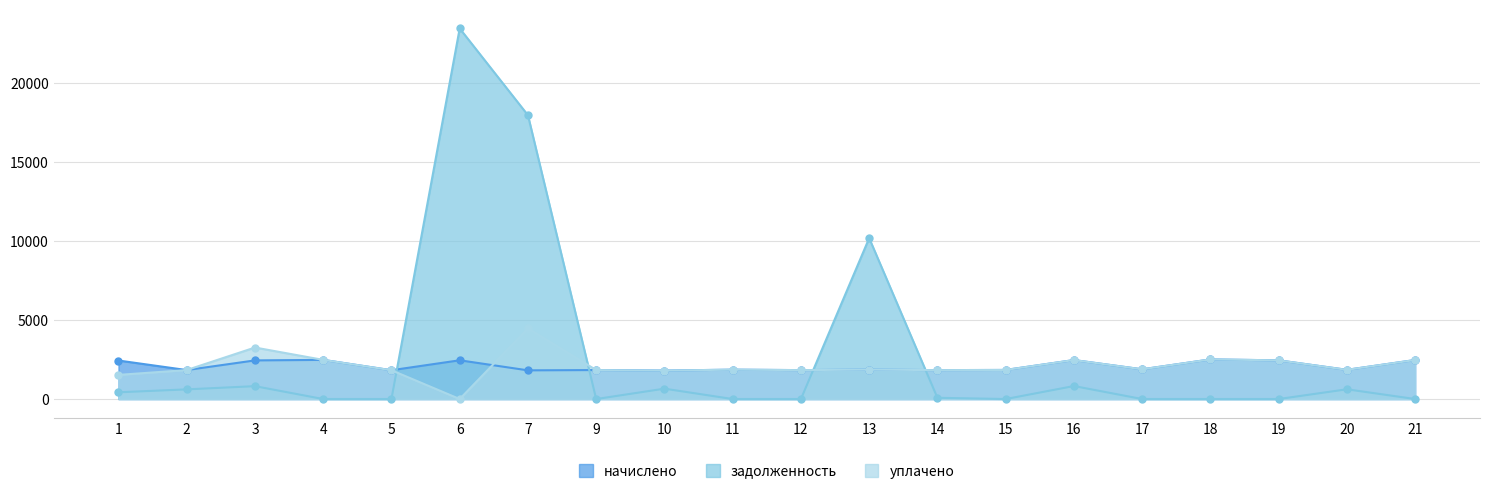

Which has a higher value, 21 or 15?

21